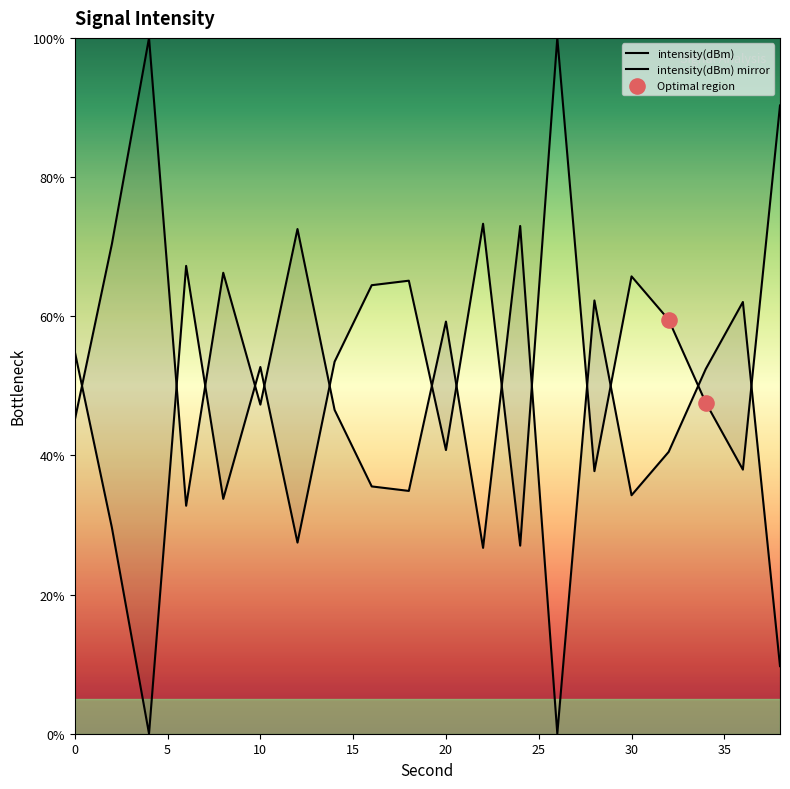

What is the ratio of the value at 16 to the value at 2?

2.2